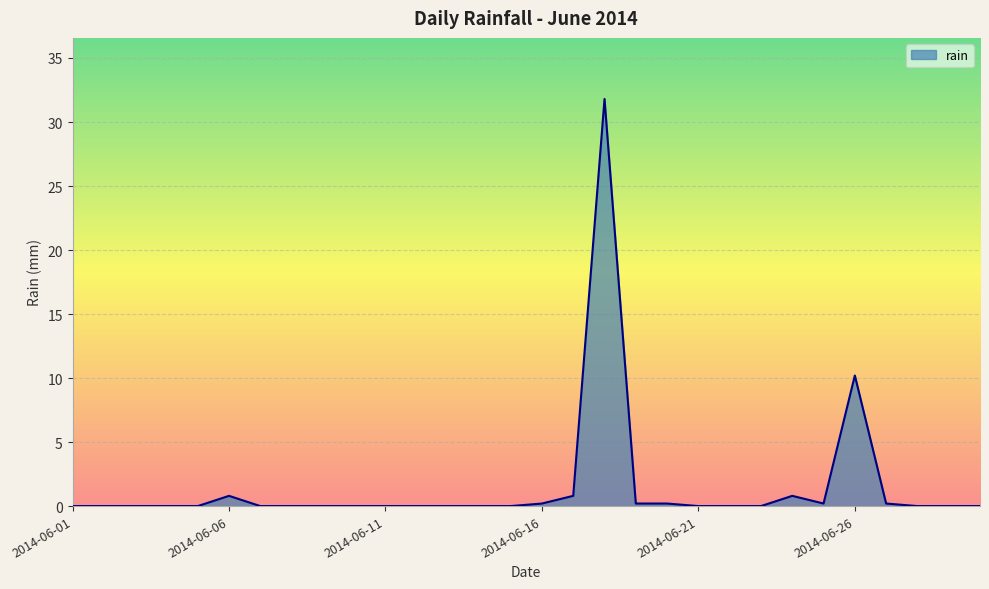

How many categories are shown in the chart?

30